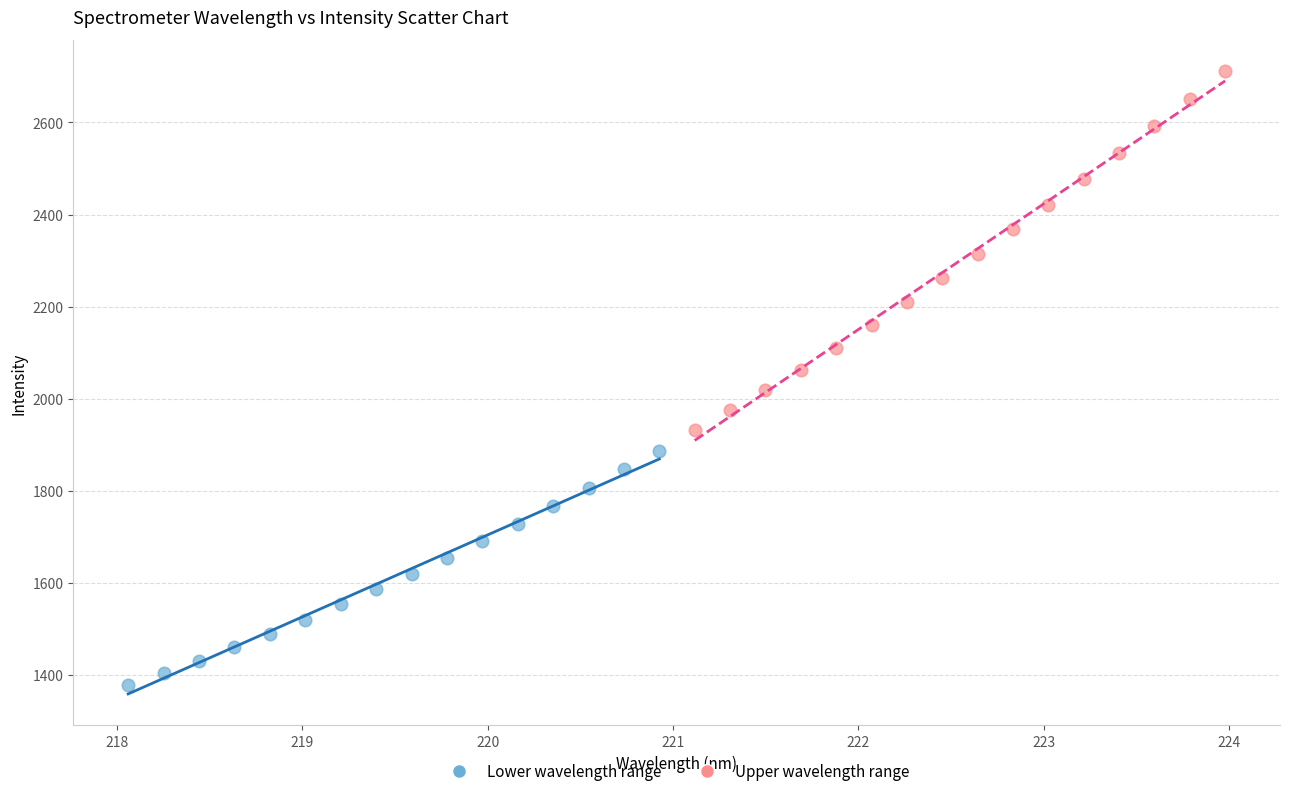

What are all the series names shown in the legend?

Lower wavelength range, Upper wavelength range